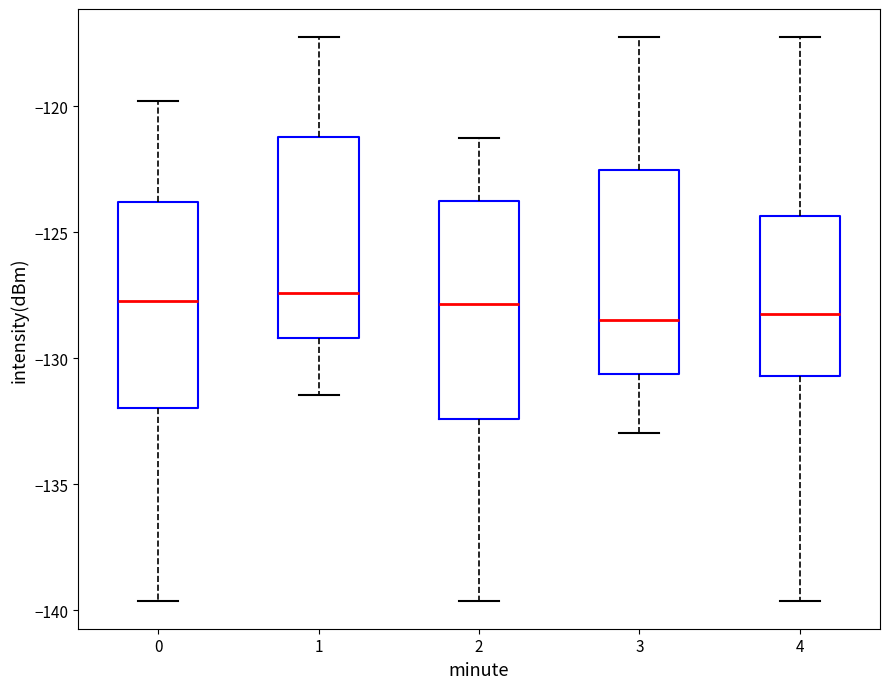

Reading left to right, transcribe this box plot: for each box, give where its median line is, the range the box spans, and where its two whiskers end, as read against the y-axis. The values are not printed on the chart, so give them approximately, as read against the axis.

0: median -127.5, box -132.0 to -124.0, whiskers -139.5 to -120.0
1: median -127.5, box -129.0 to -121.0, whiskers -131.5 to -117.5
2: median -128.0, box -132.5 to -124.0, whiskers -139.5 to -121.0
3: median -128.5, box -130.5 to -122.5, whiskers -133.0 to -117.5
4: median -128.0, box -130.5 to -124.5, whiskers -139.5 to -117.5